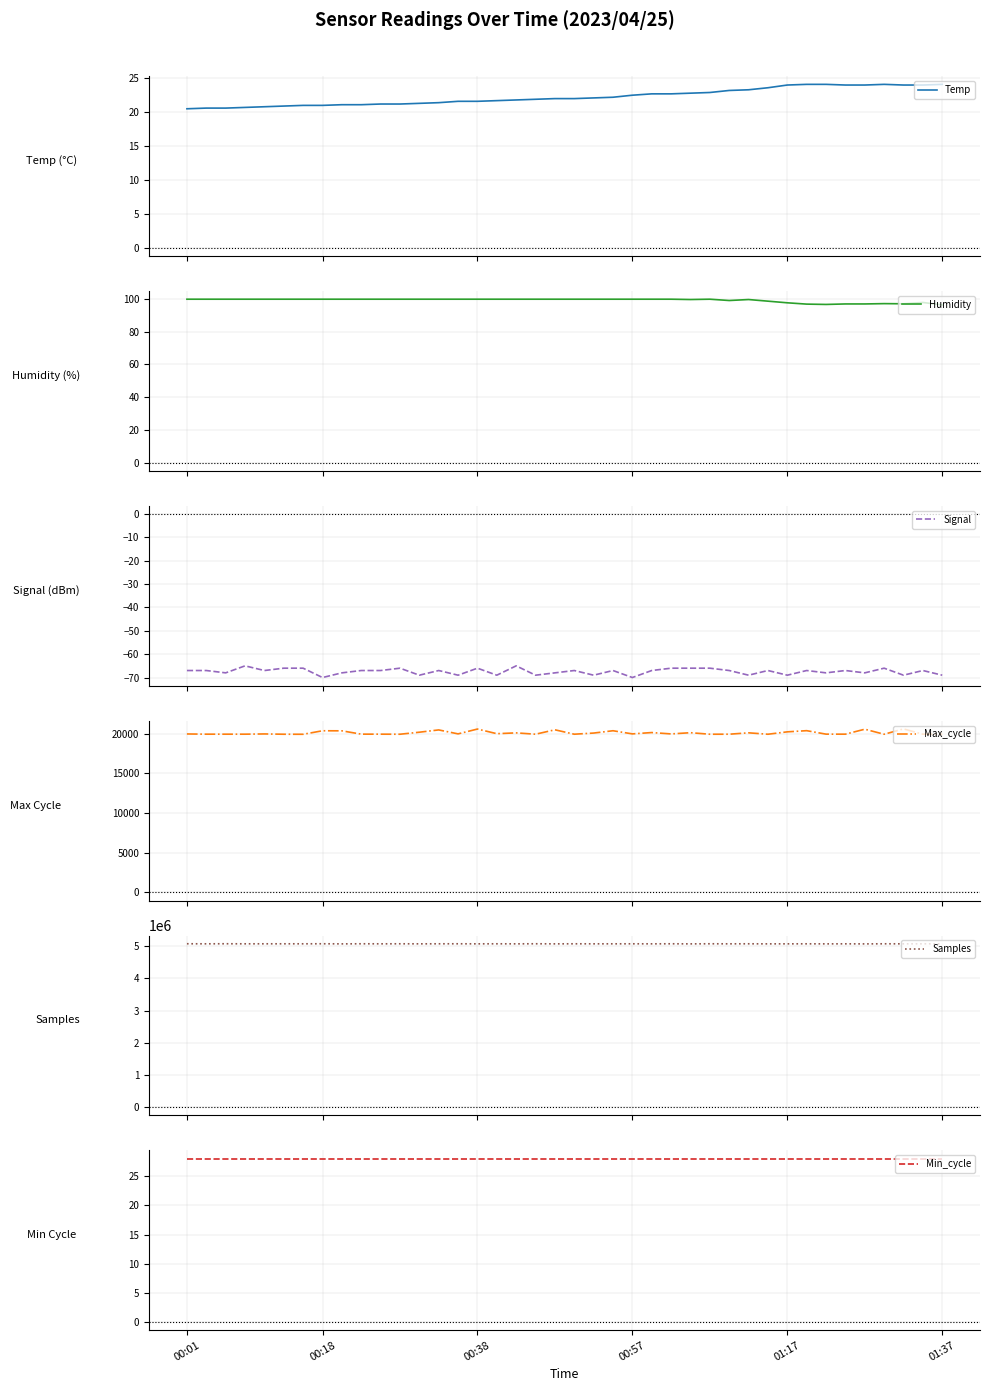

What is the lowest value of the Temp series?

20.5